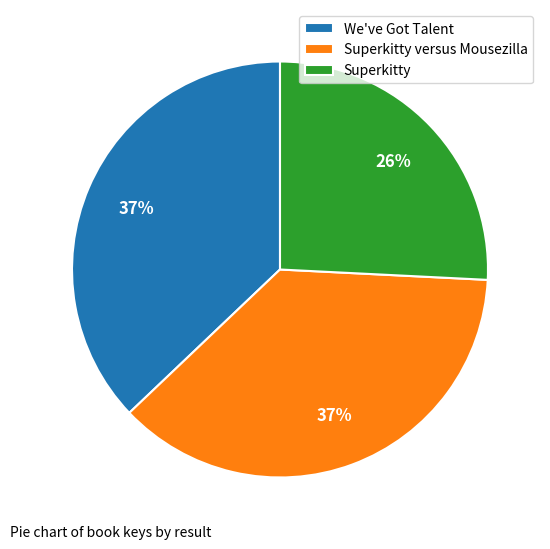

Which category has the smallest portion of the pie?

Superkitty